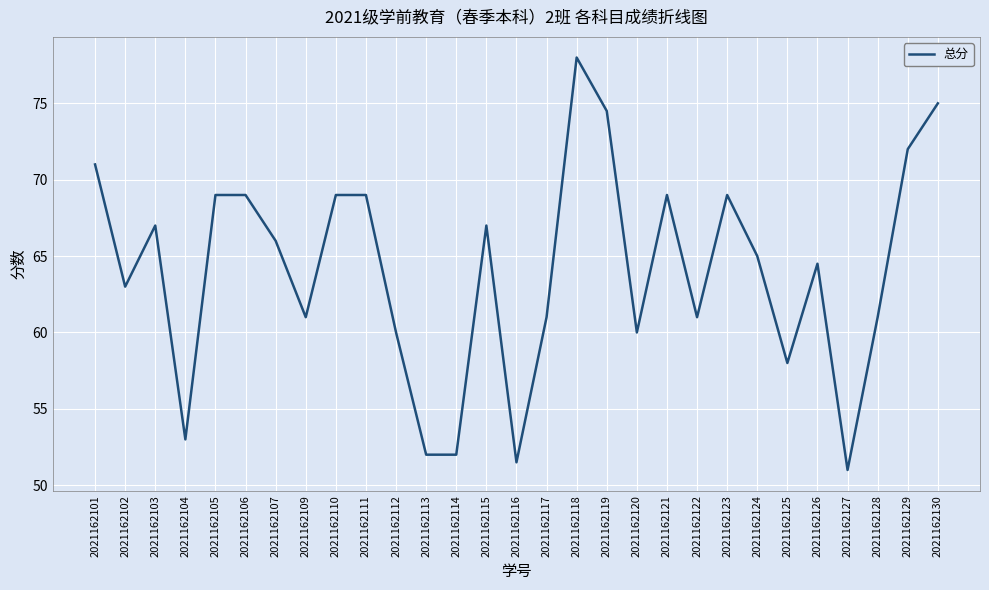

Is this an area chart (filled region under the line)?

No